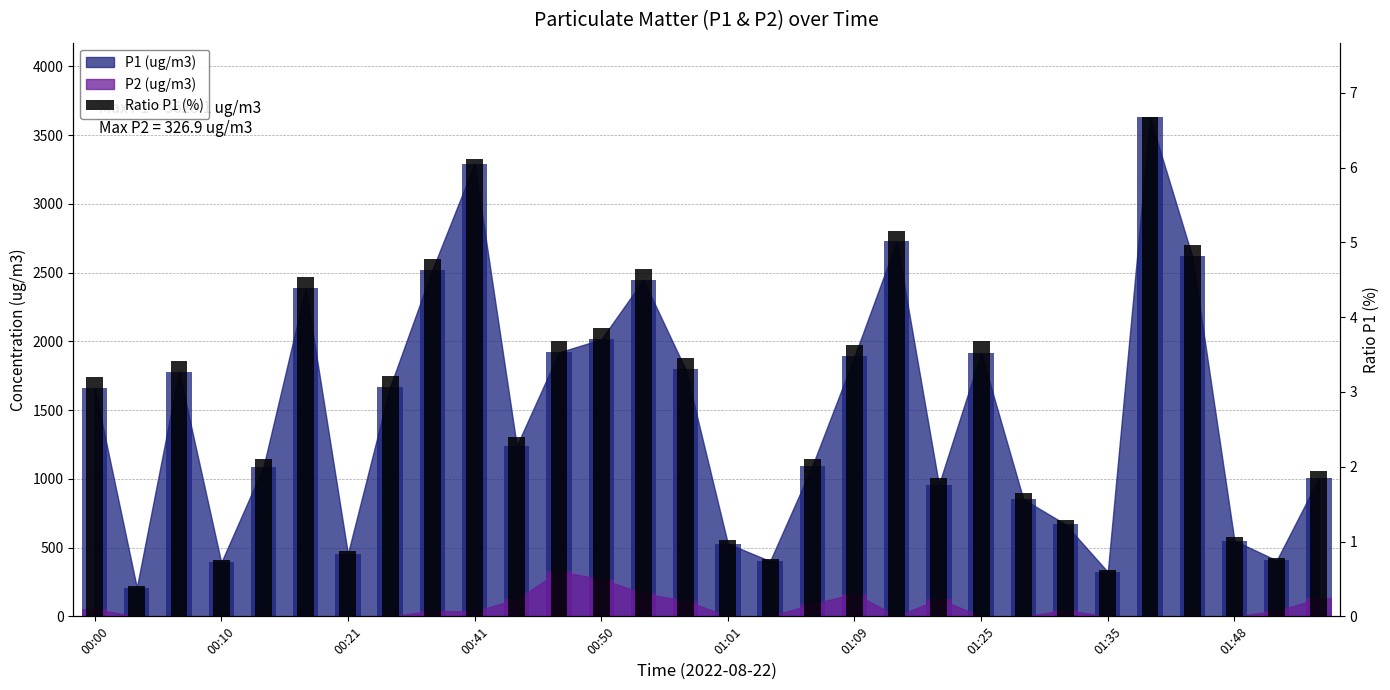

What is the sum of all values?

84.6